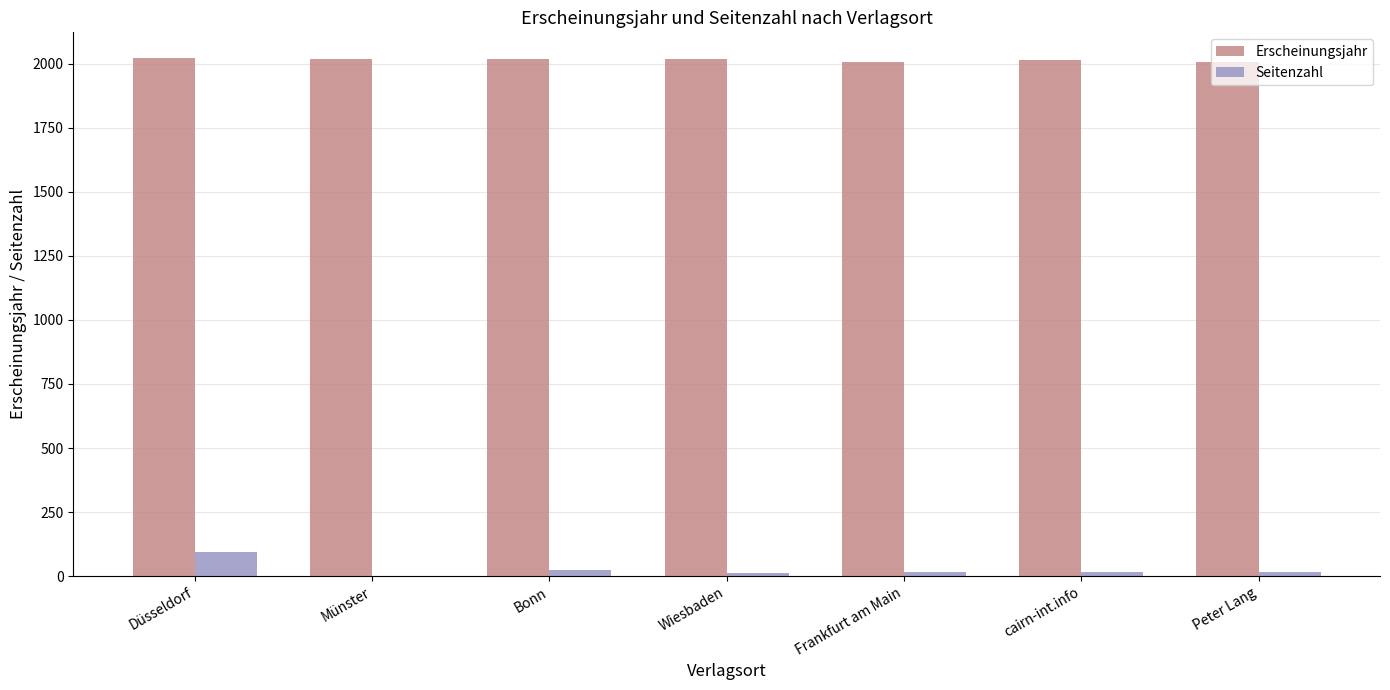

The Erscheinungsjahr series shows 2021 at Düsseldorf. True or false?

True